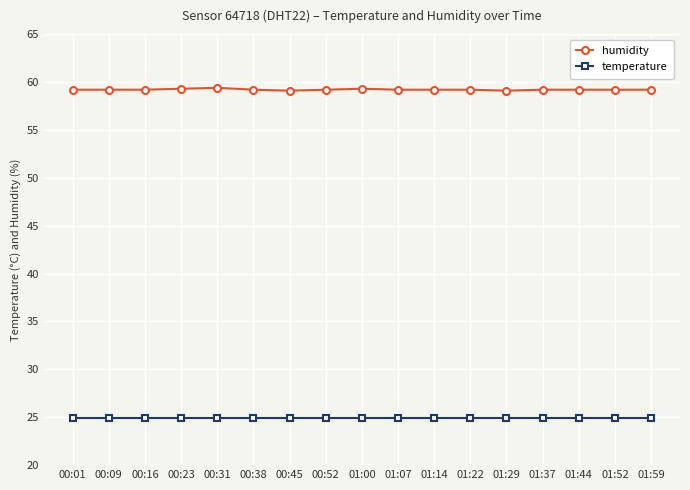

What is the label of the 12th point from the right?

00:38